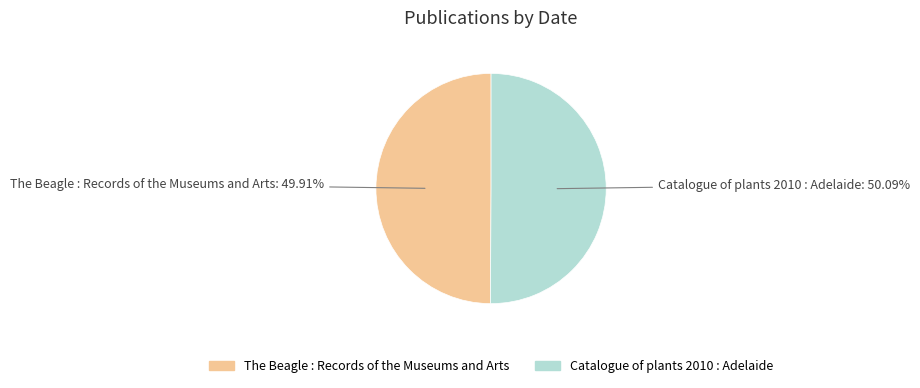

Count the number of slices in the pie.

2